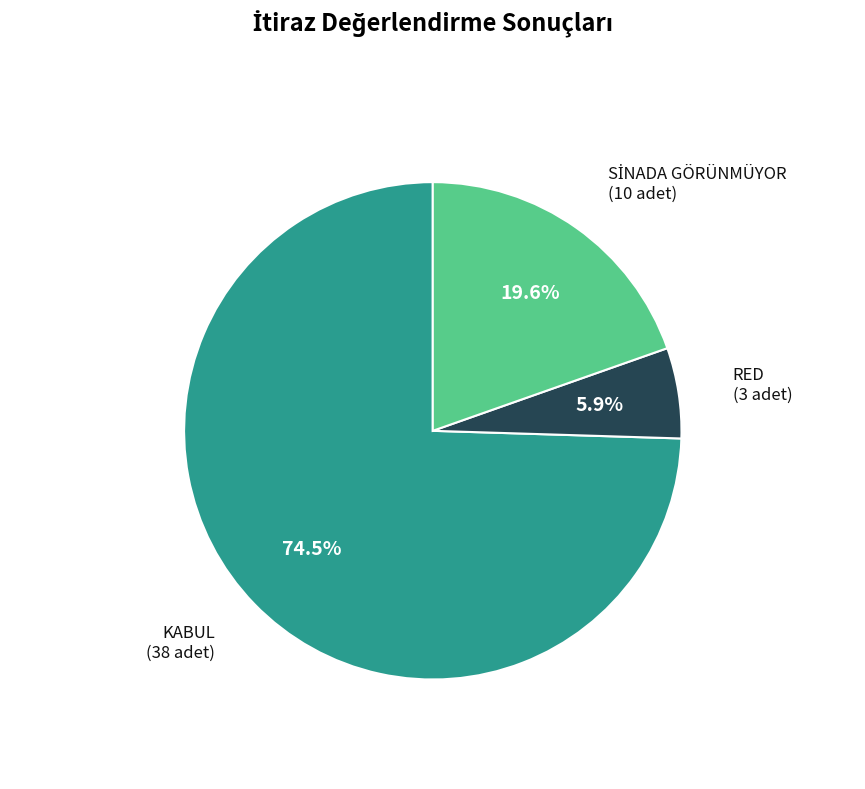

Is there any slice that represents more than half of the pie?

Yes